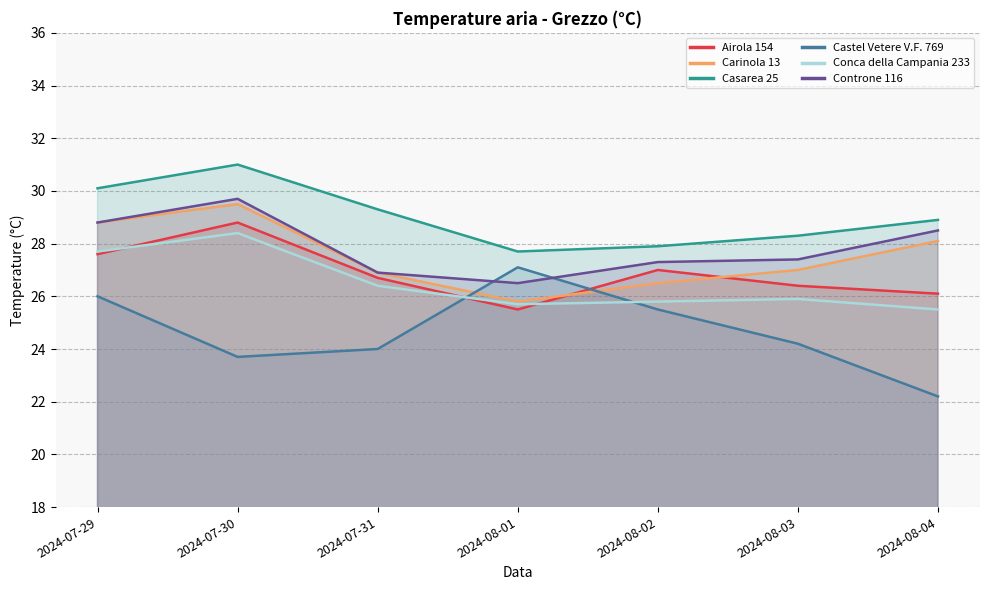

What is the spread (max minus min) of values at 2024-08-02?

2.4